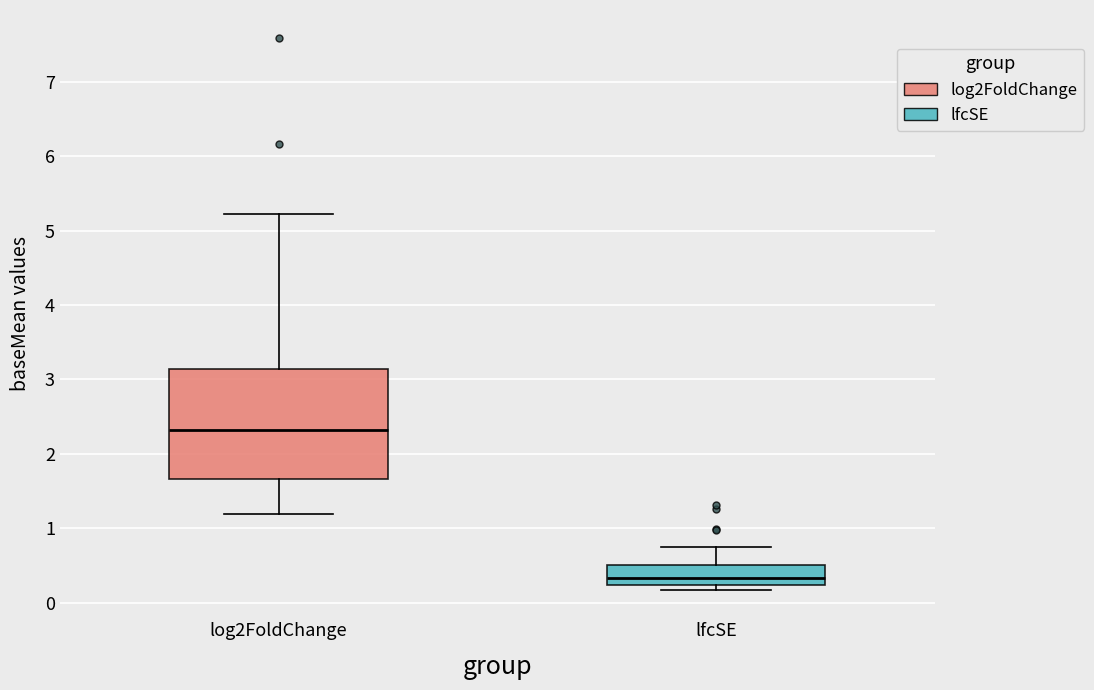

Reading left to right, read every box against the y-axis: the position of its median line, the range the box covers, and the ends of its whiskers. The values are not printed on the chart, so give them approximately, as read against the axis.

log2FoldChange: median 2.3, box 1.7 to 3.1, whiskers 1.2 to 5.2
lfcSE: median 0.3, box 0.2 to 0.5, whiskers 0.2 (just below the box's lower edge) to 0.7